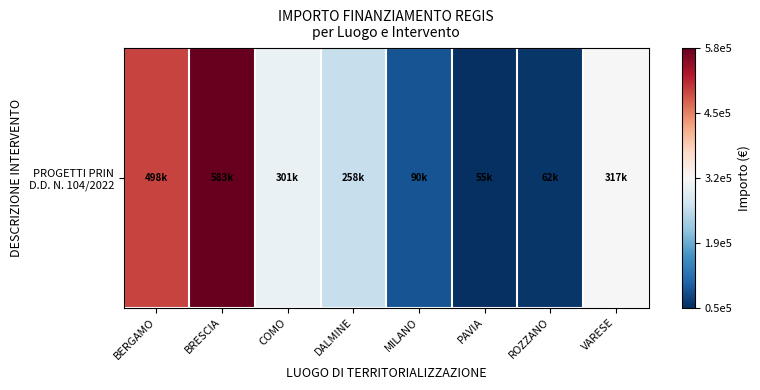

Is it true that the value at ROZZANO is 36343.7?

False